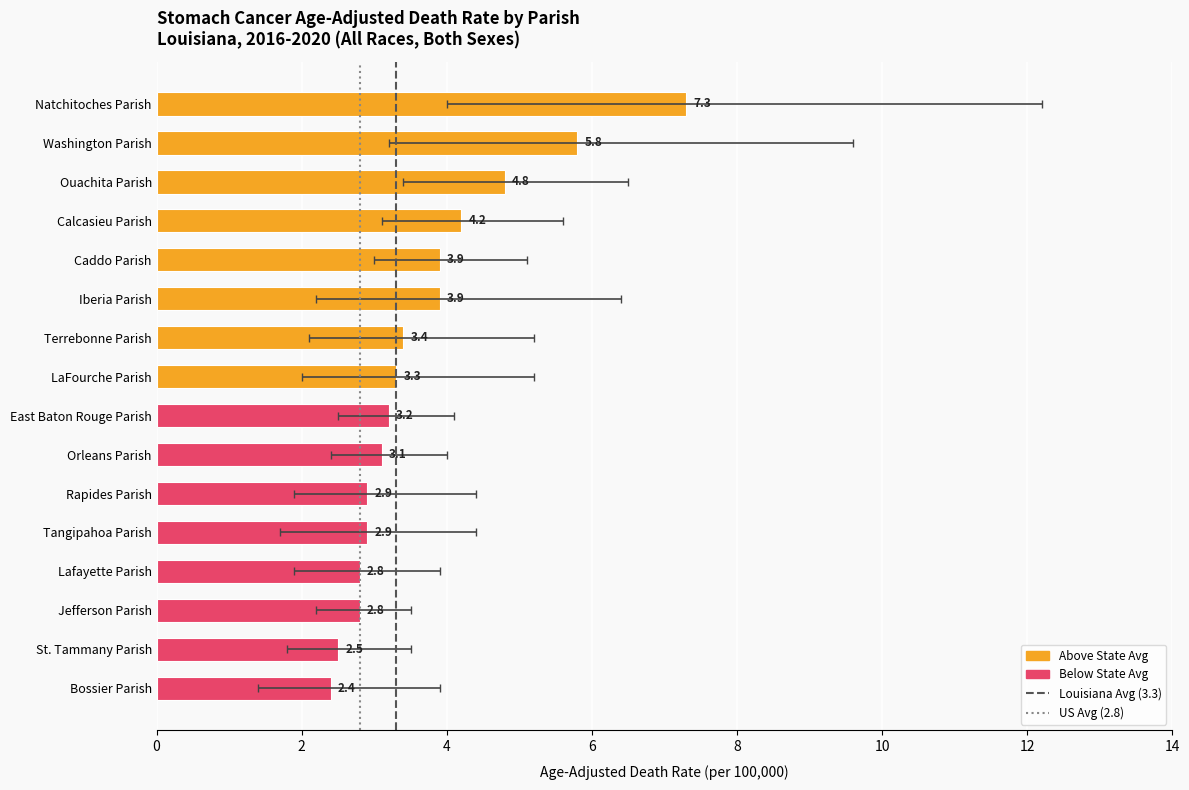

What value does the data have at East Baton Rouge Parish?

3.2